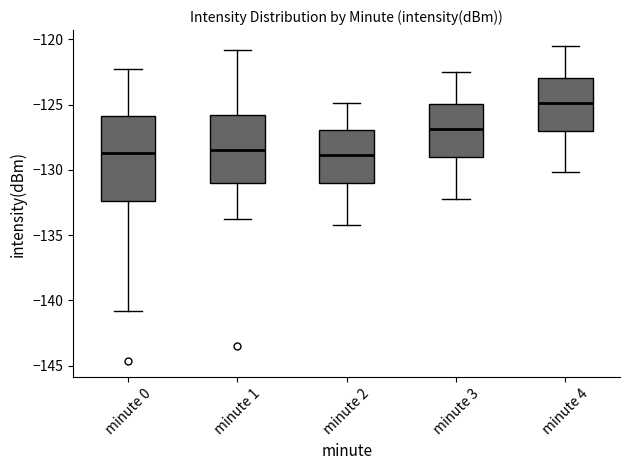

Which box has the highest median line?

minute 4